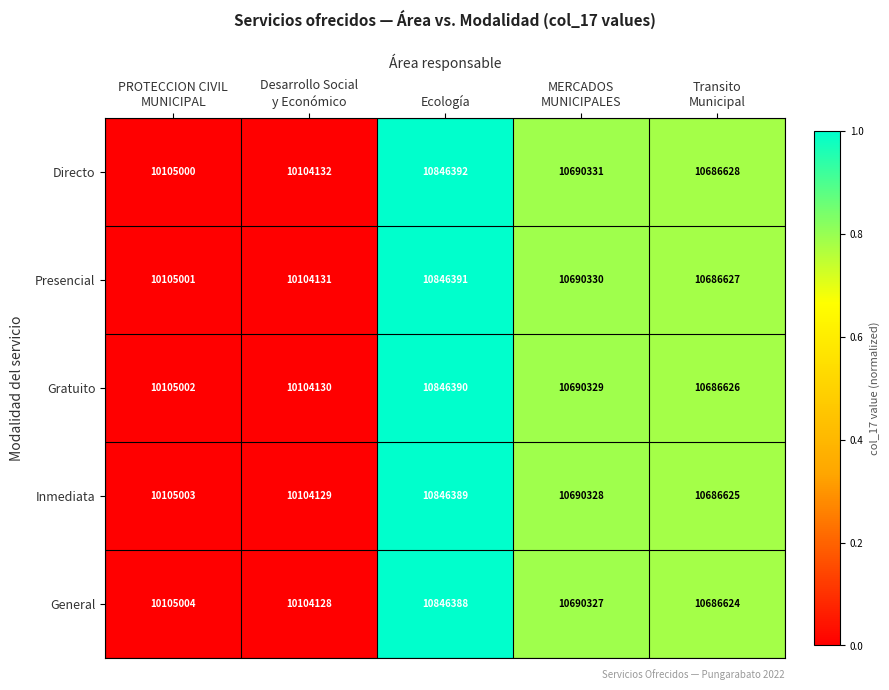

Which series has the largest total across all categories?

Directo